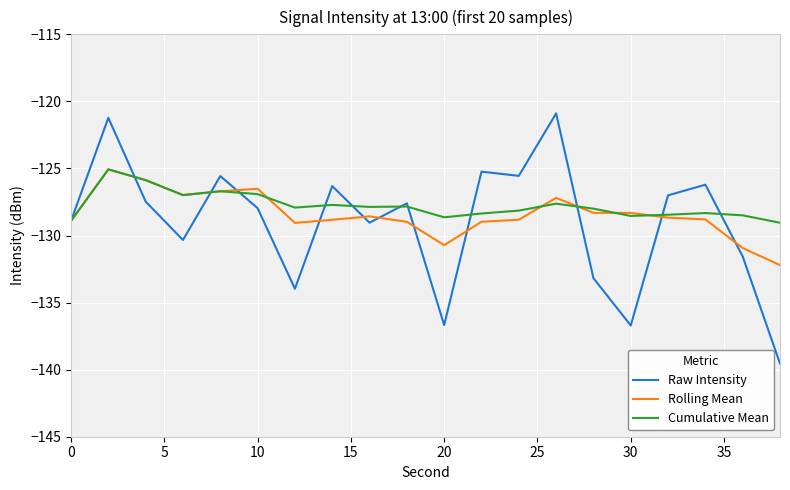

Which series has the largest range (max minus min)?

Raw Intensity